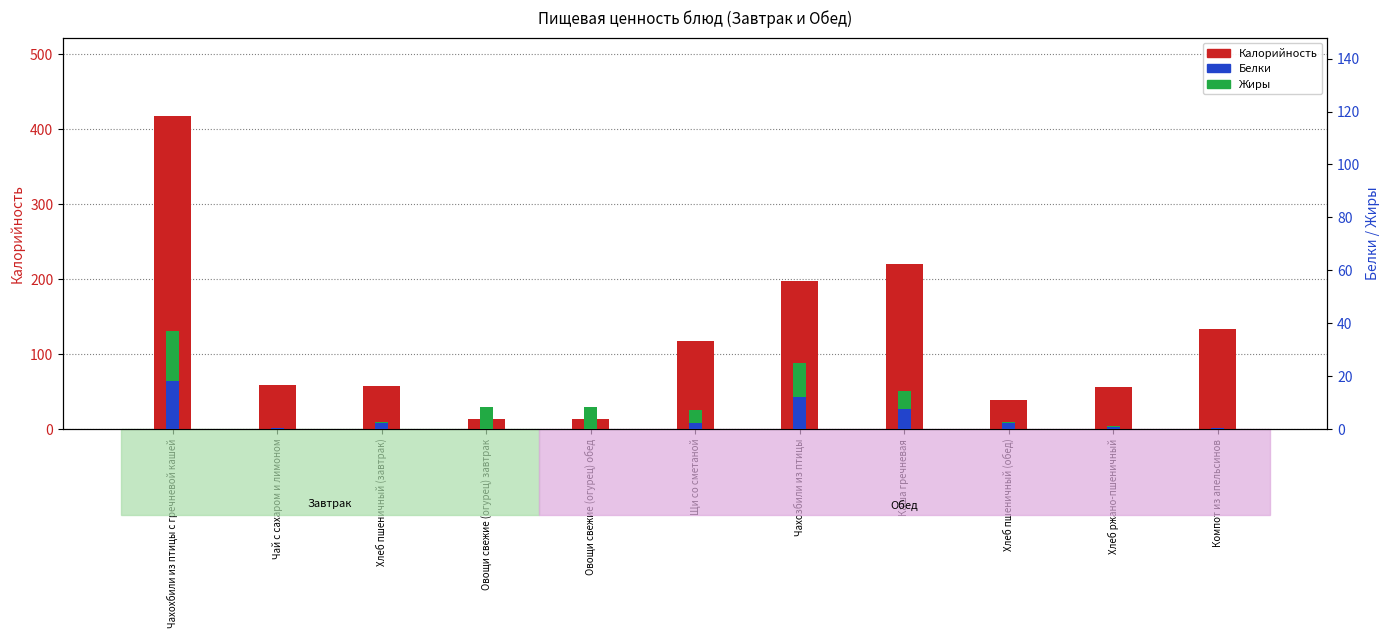

What is the difference between the maximum and second lowest values in the Белки series?

18.1